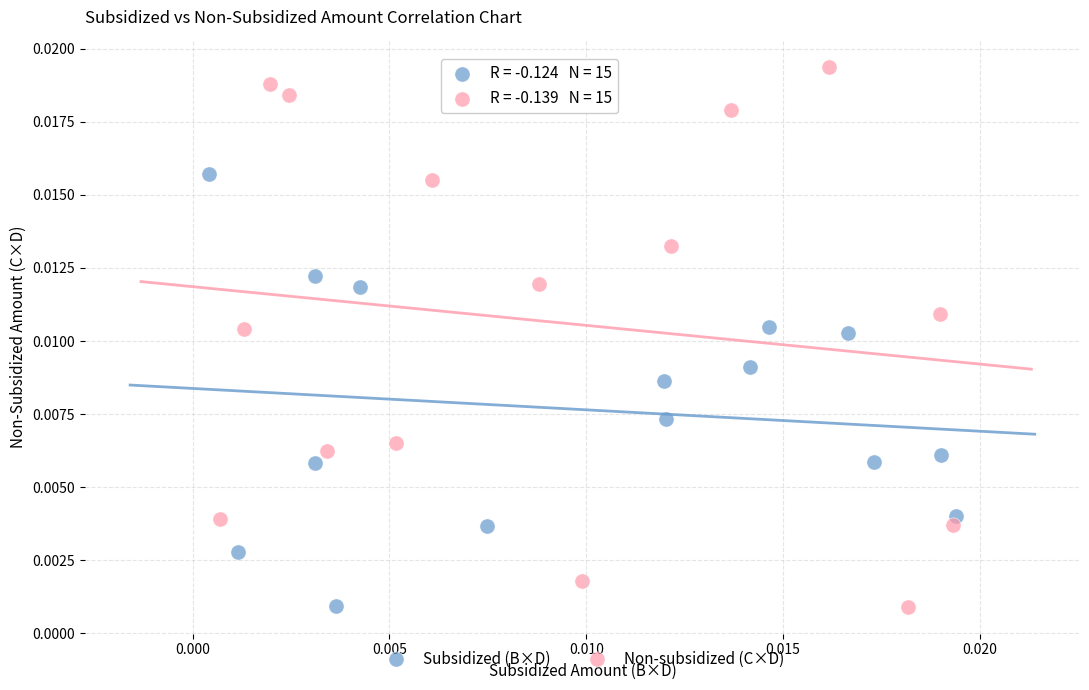

Which series contains the highest Y value?

Non-subsidized (C×D)